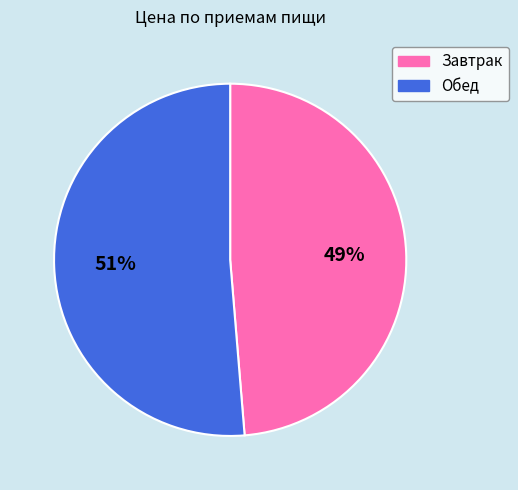

The Завтрак slice represents 54% of the pie. True or false?

False